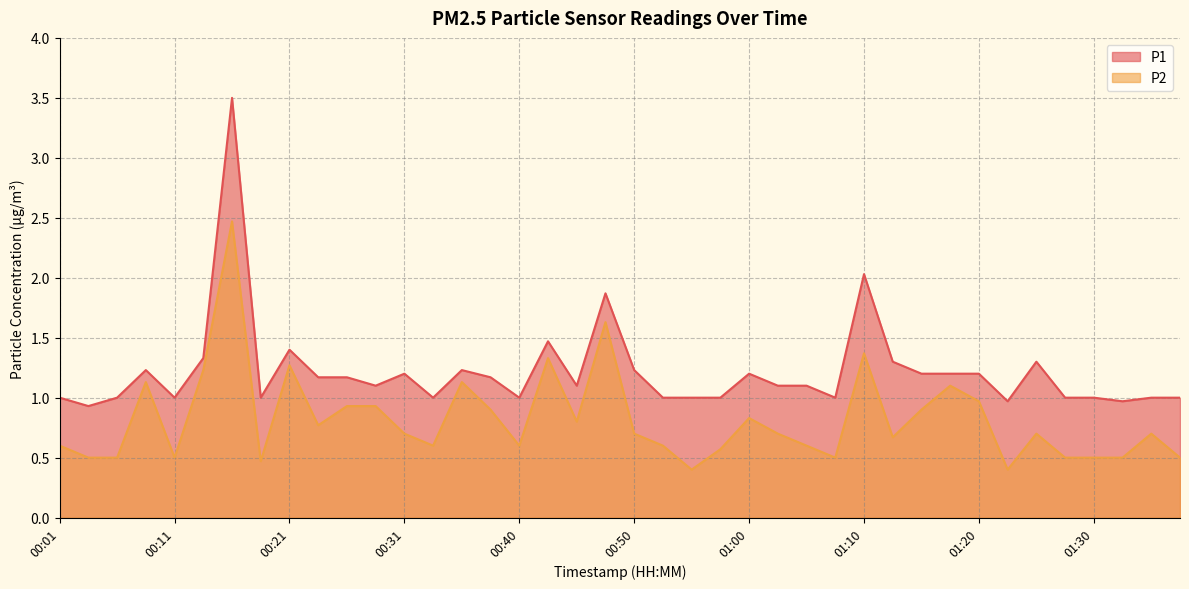

Reading right to left, transcribe all the data shown in this chart.

P1: 1.0	1.0	1.0	1.0	1.0	1.3	1.0	1.2	1.2	1.2	1.3	2.0	1.0	1.1	1.1	1.2	1.0	1.0	1.0	1.2	1.9	1.1	1.5	1.0	1.2	1.2	1.0	1.2	1.1	1.2	1.2	1.4	1.0	3.5	1.3	1.0	1.2	1.0	0.9	1.0
P2: 0.5	0.7	0.5	0.5	0.5	0.7	0.4	1.0	1.1	0.9	0.7	1.4	0.5	0.6	0.7	0.8	0.6	0.4	0.6	0.7	1.6	0.8	1.3	0.6	0.9	1.1	0.6	0.7	0.9	0.9	0.8	1.3	0.5	2.5	1.2	0.5	1.1	0.5	0.5	0.6